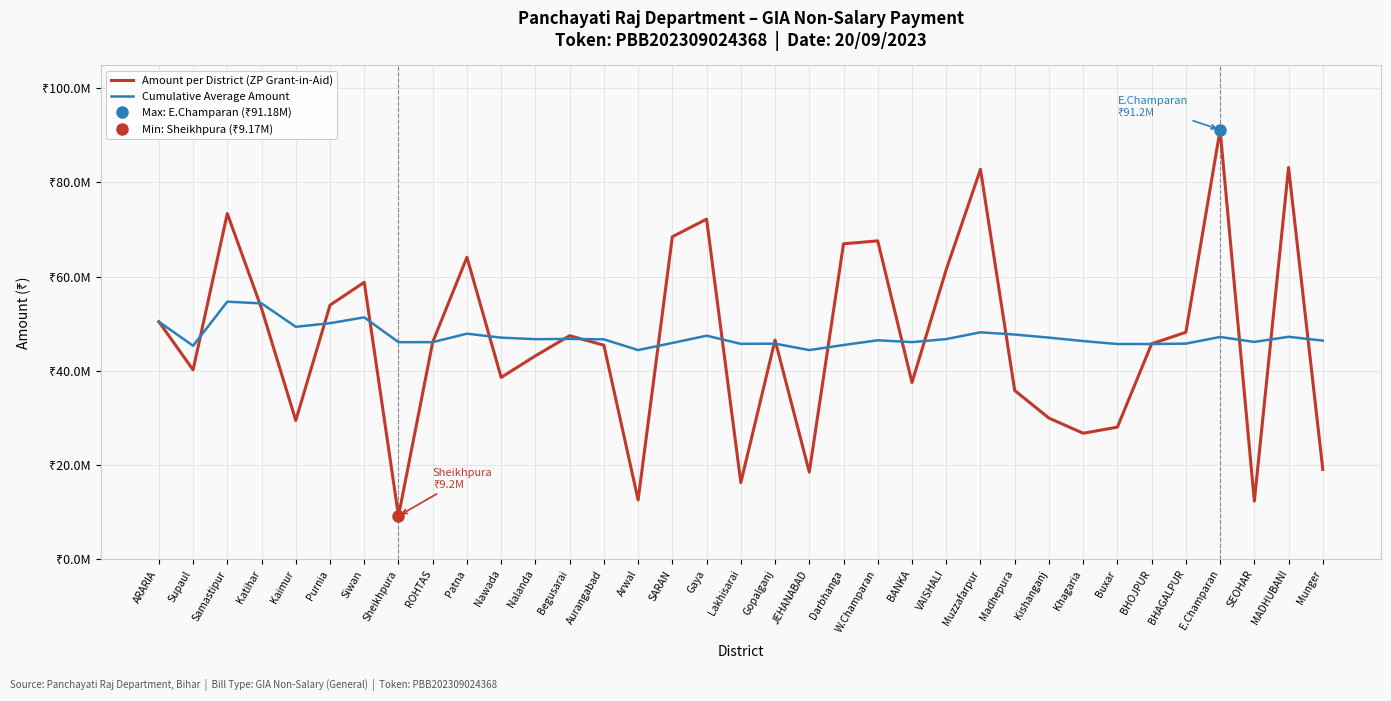

What is the highest value of the Cumulative Average Amount series?

54684191.7